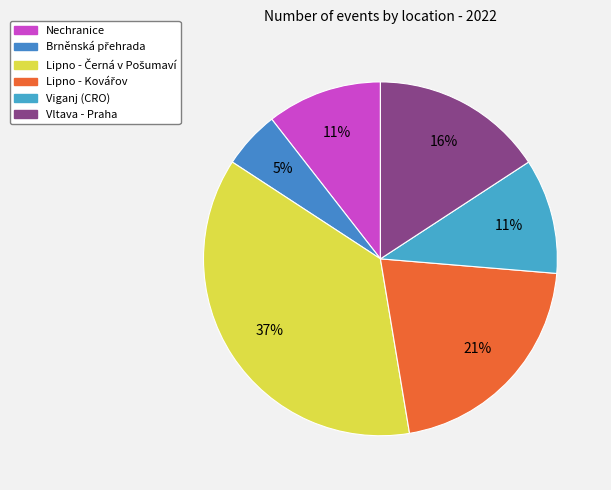

Is Brněnská přehrada the majority of the pie?

No